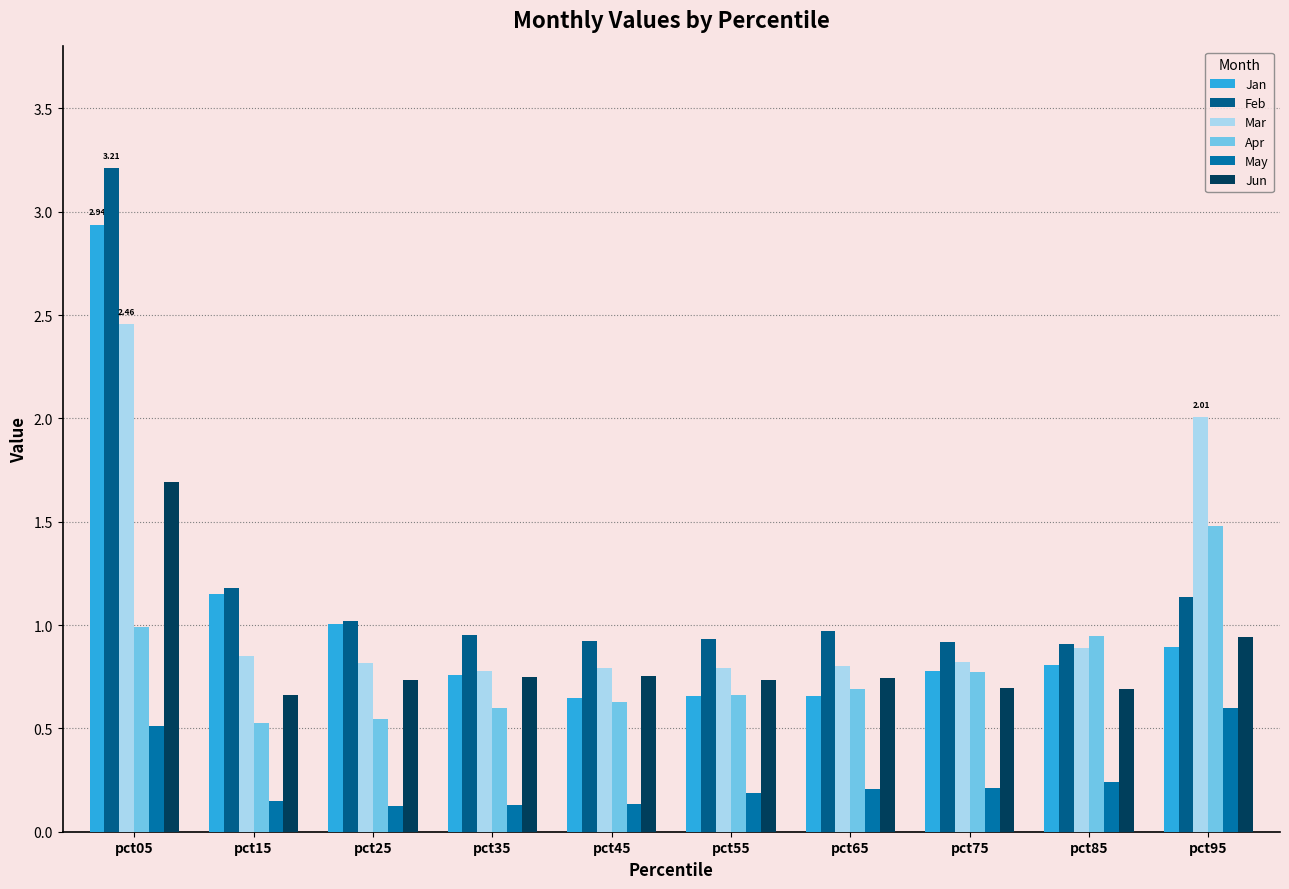

What is the smallest value displayed?

0.1